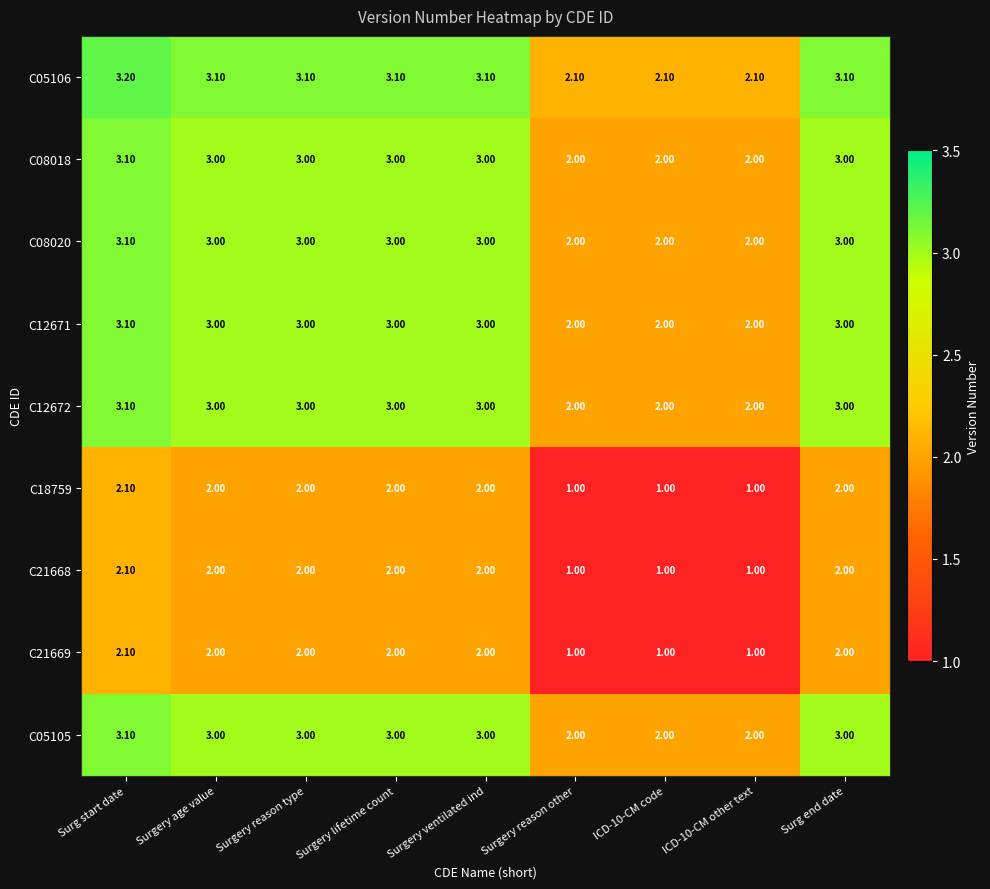

At which category does the chart reach its peak across all series?

Surg start date